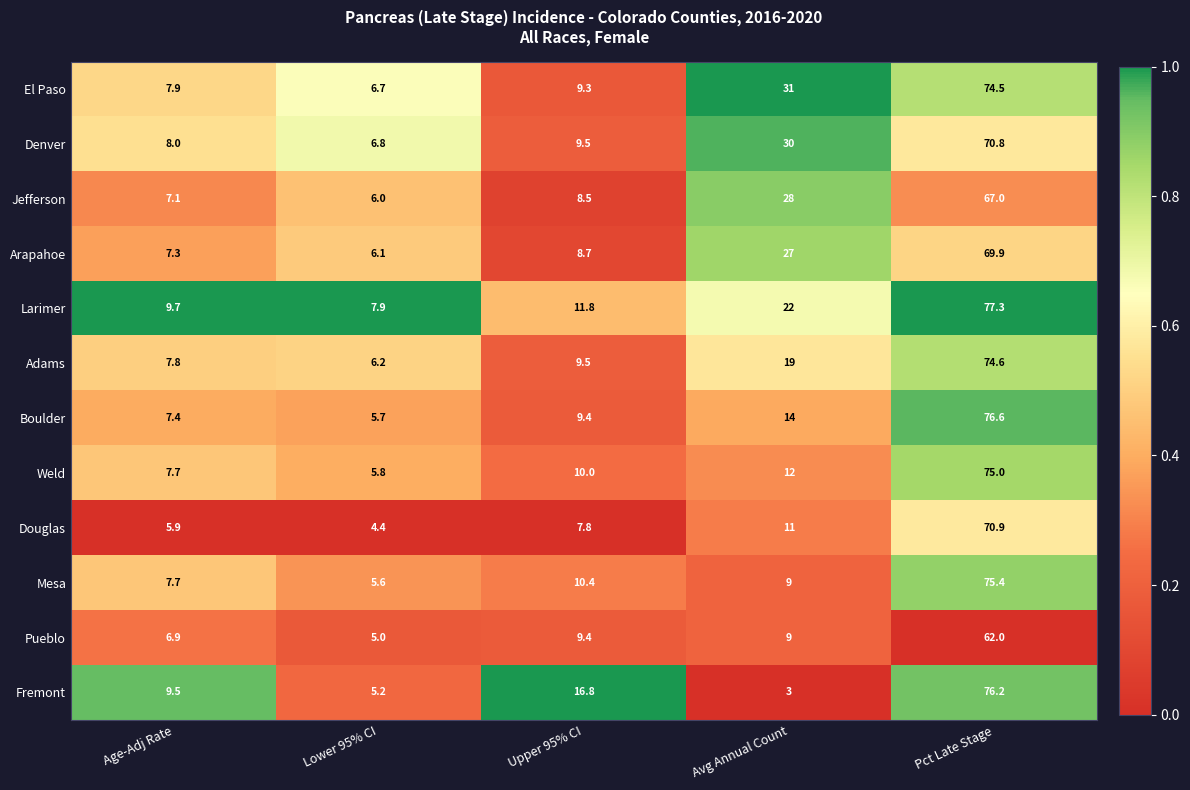

What is the average value of the Douglas series?

20.0